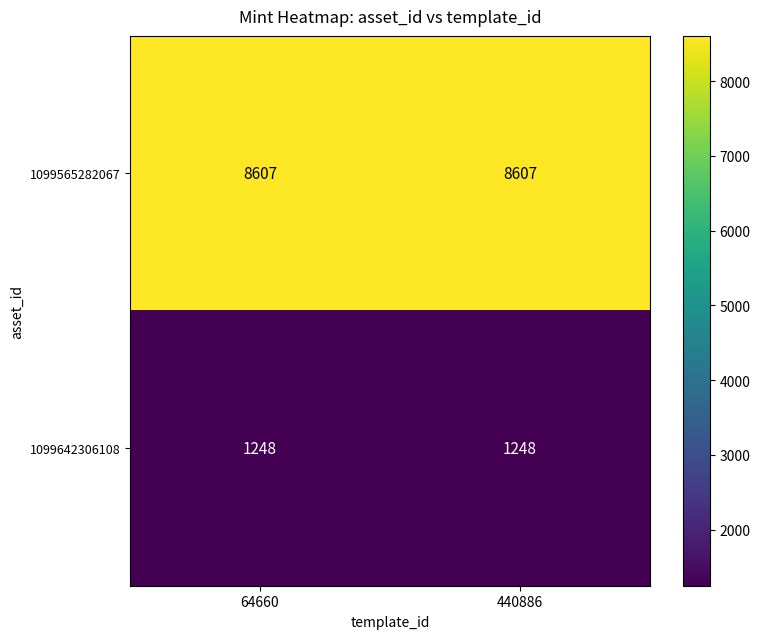

What is the difference between the highest and lowest values at 440886?

7359